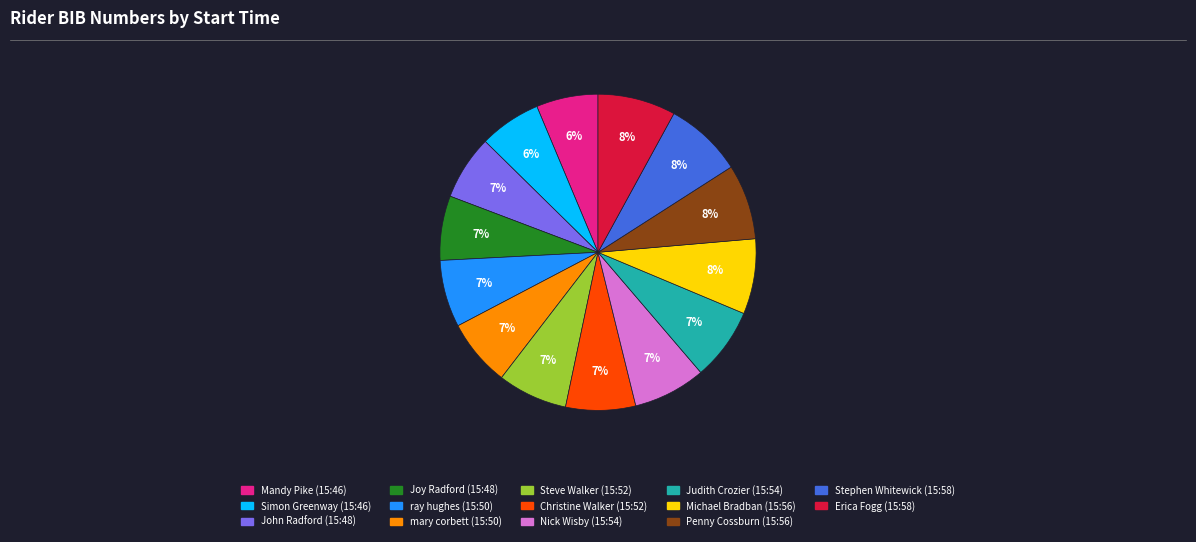

To the nearest percent, what is the combined percentage of ray hughes (15:50) and Penny Cossburn (15:56)?

15%